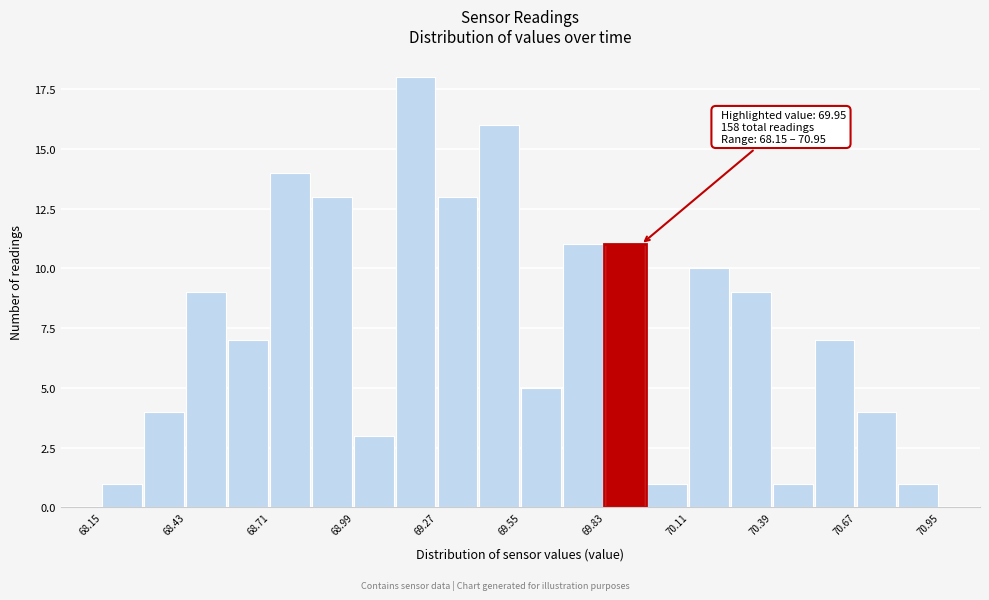

Read against the x-axis, roughly where is the centre of the tallest bar?

69.20